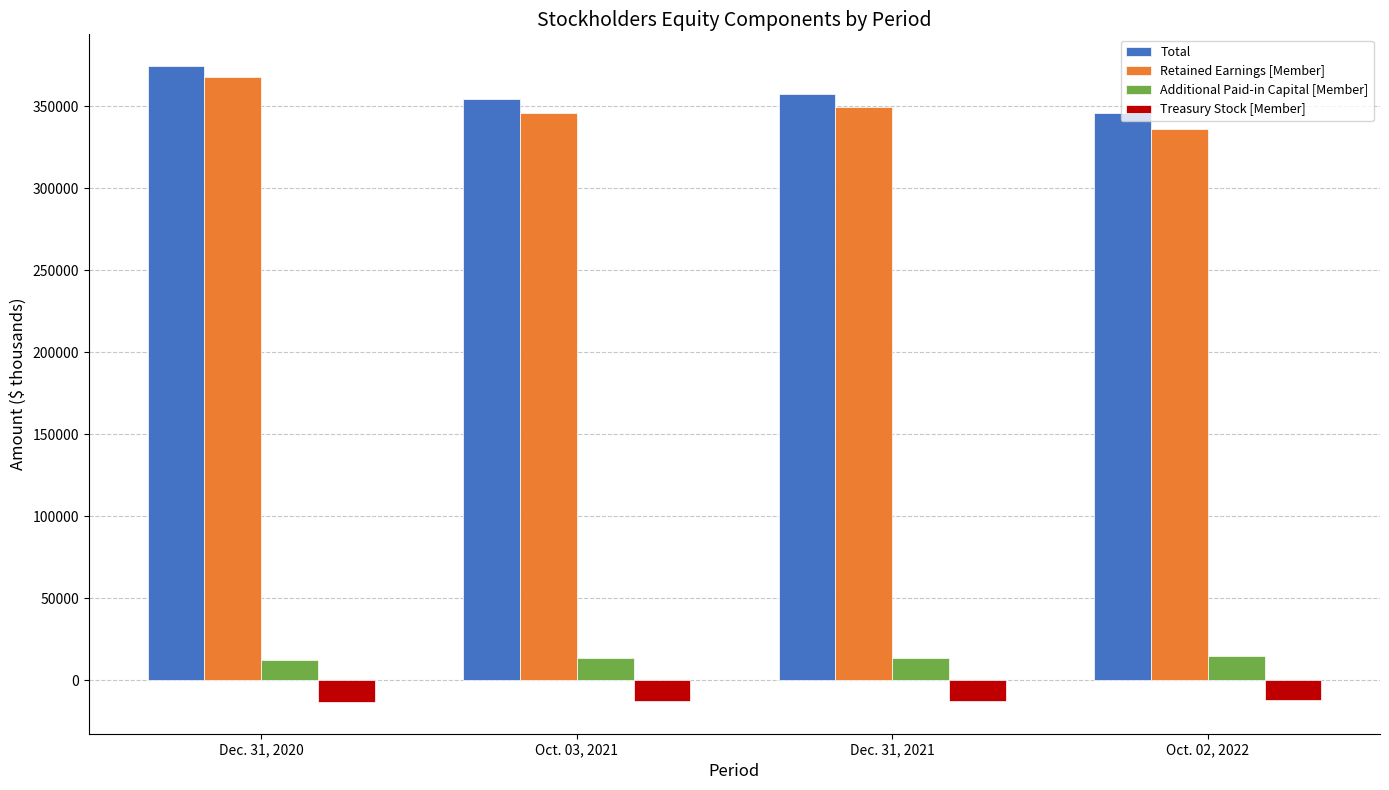

At which label does Total reach its peak?

Dec. 31, 2020